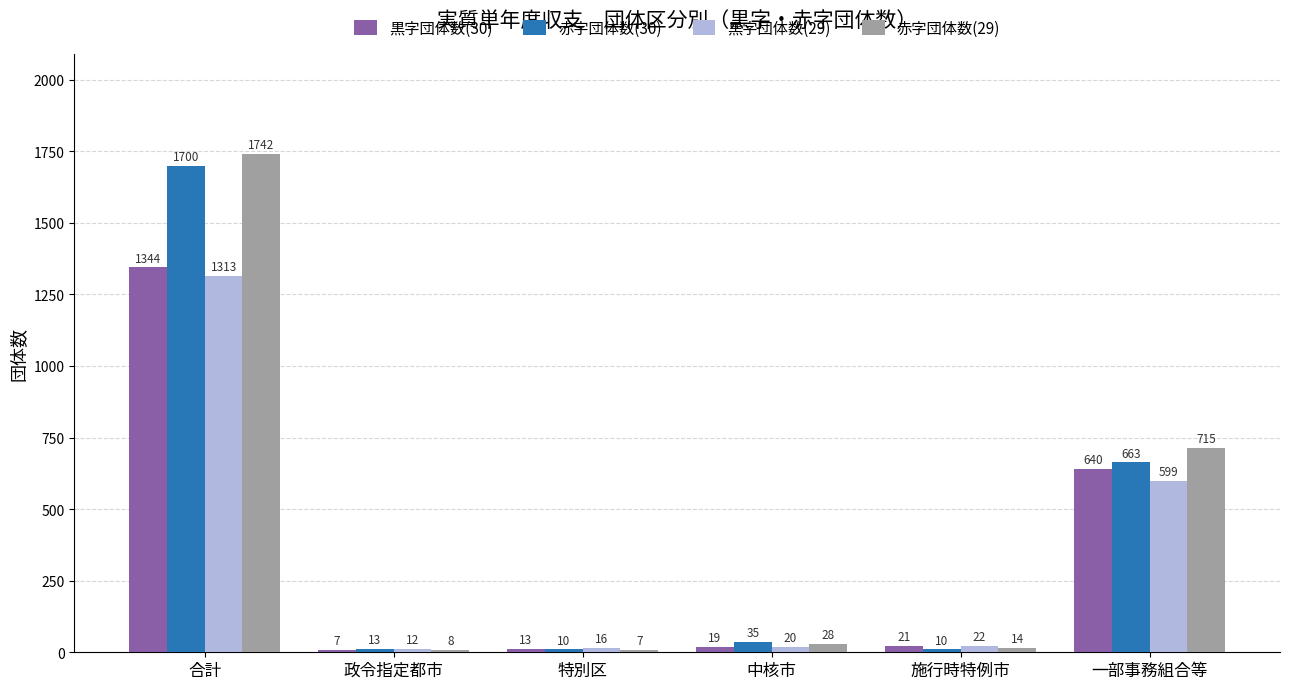

Are the bars horizontal?

No